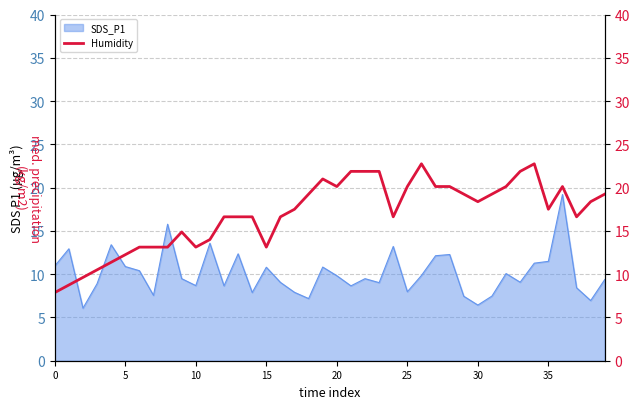

At which label is the value closest to 15?

9